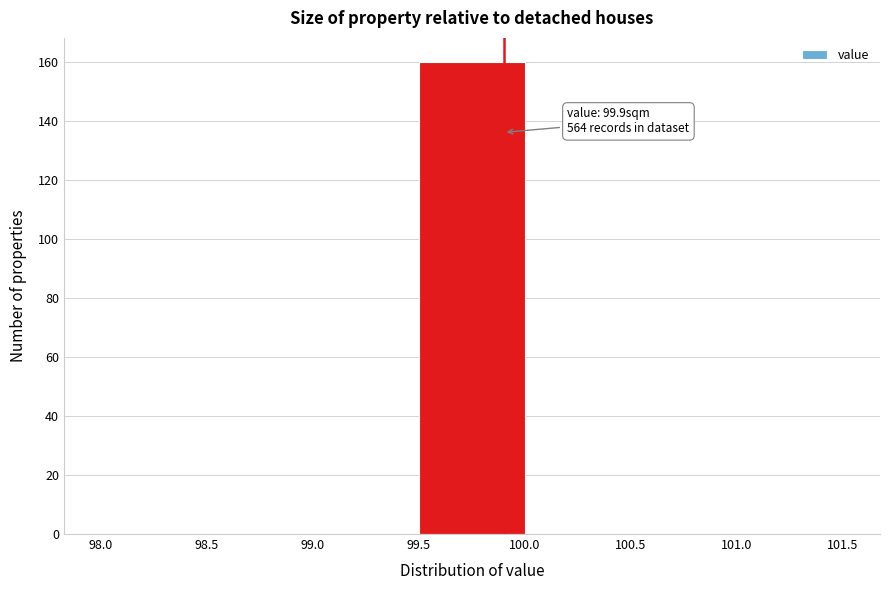

Over which range of the x-axis is the bar tallest?

99.5 to 100.0